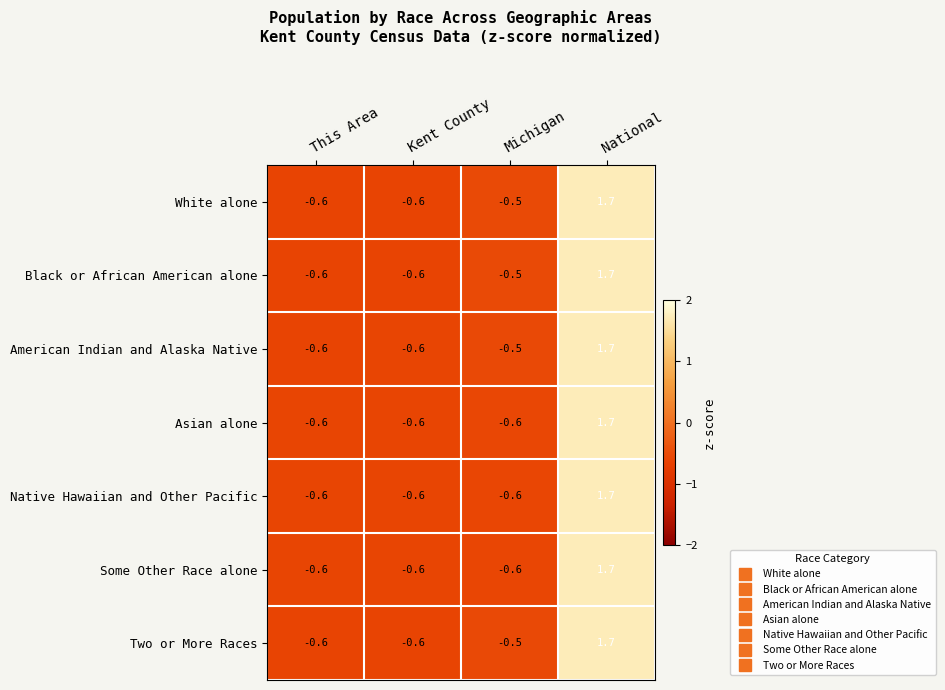

Count the number of categories in the chart.

4